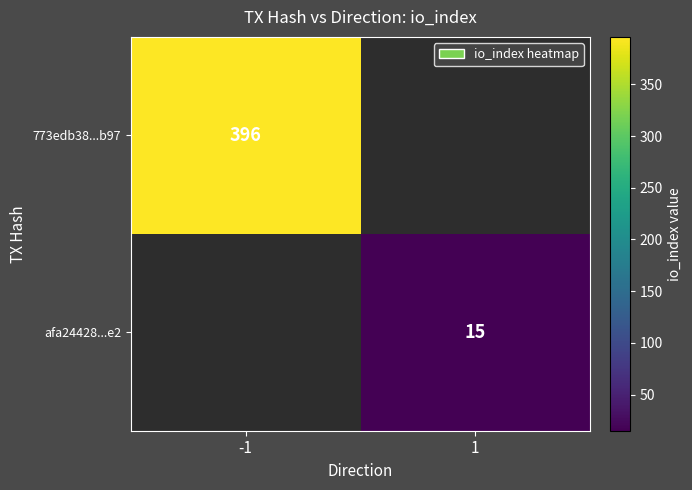

Is it true that afa24428...e2 equals 3 at 1?

False